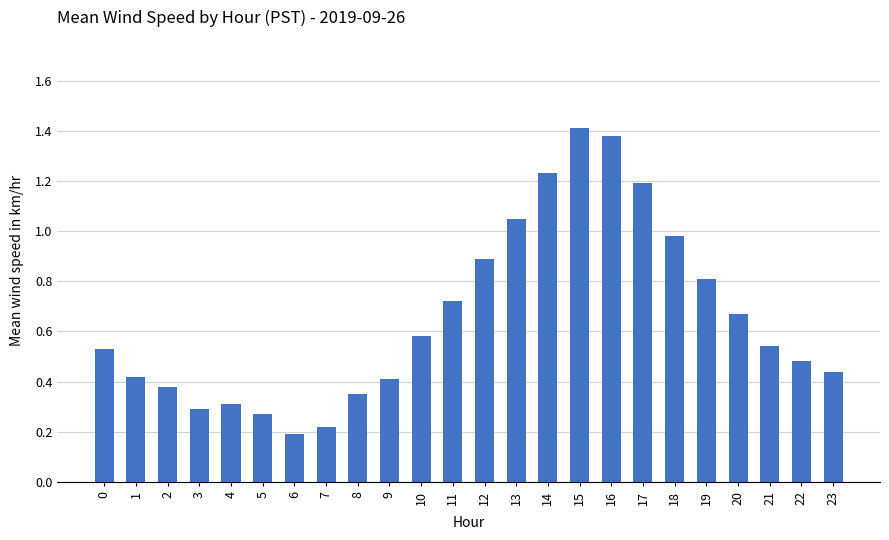

How many series are shown in this chart?

1